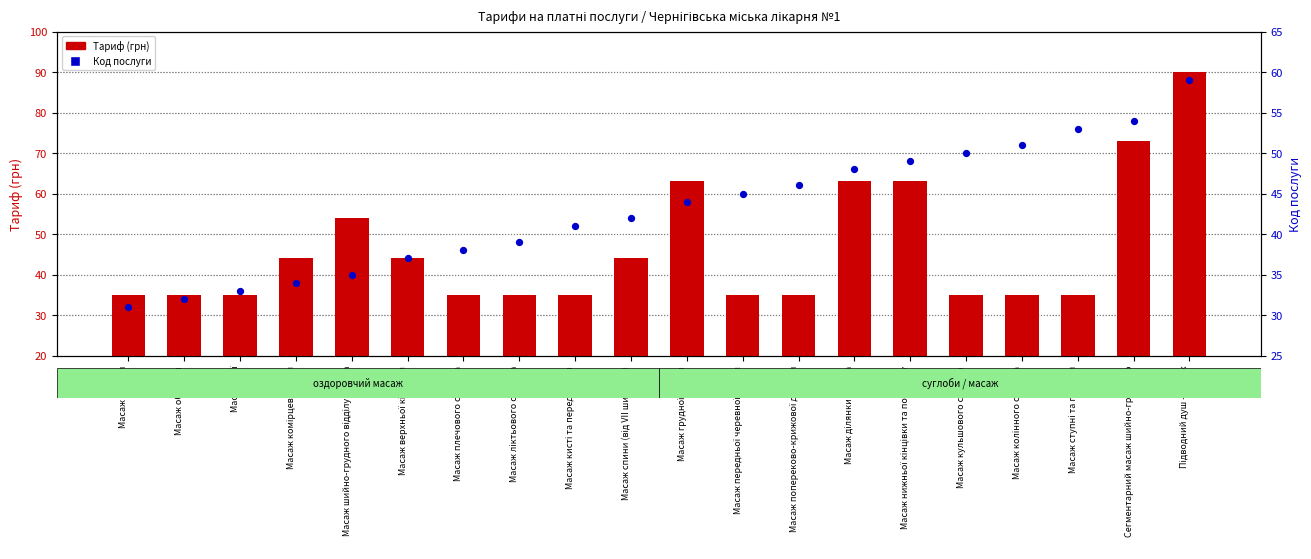

Is the value of Тариф (грн) at Масаж плечового суглоба greater than the value of Код послуги at Масаж грудної клітки?

No